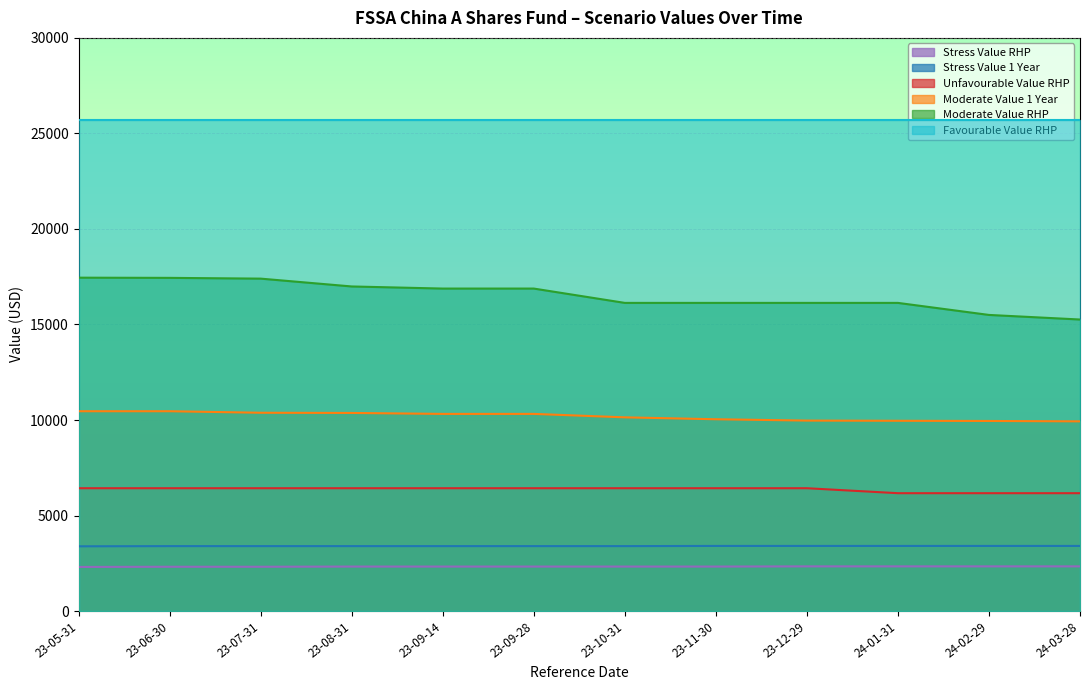

How many lines are shown in the chart?

6